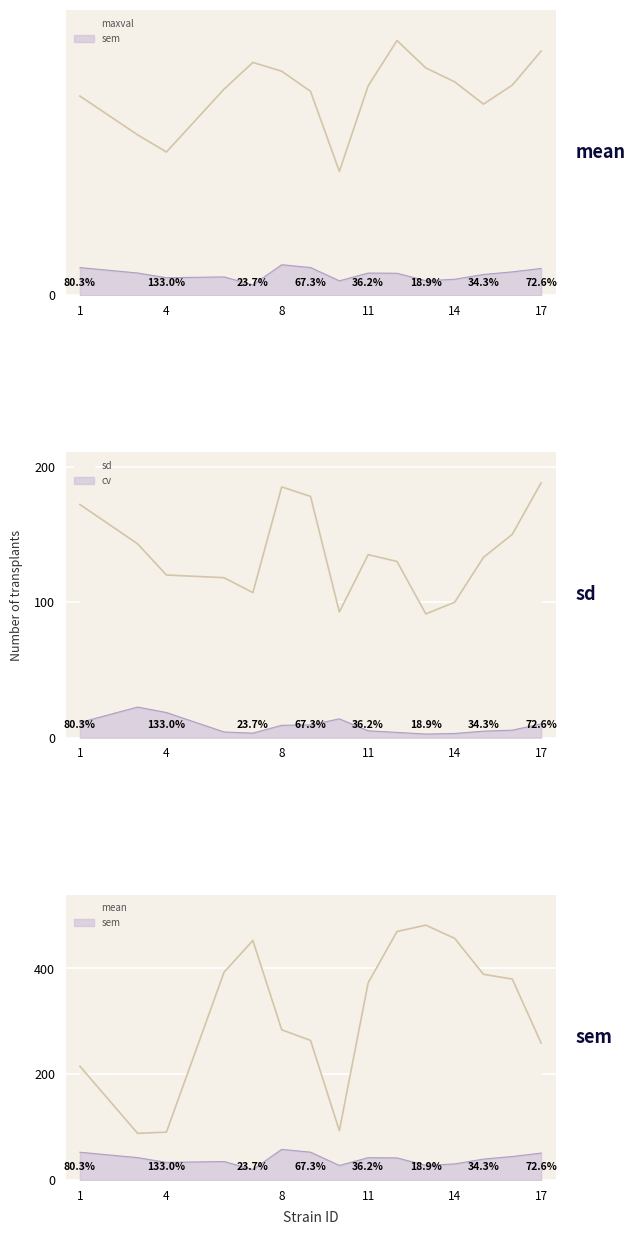

What is the difference between the maximum and second lowest values in the cv series?

19.5